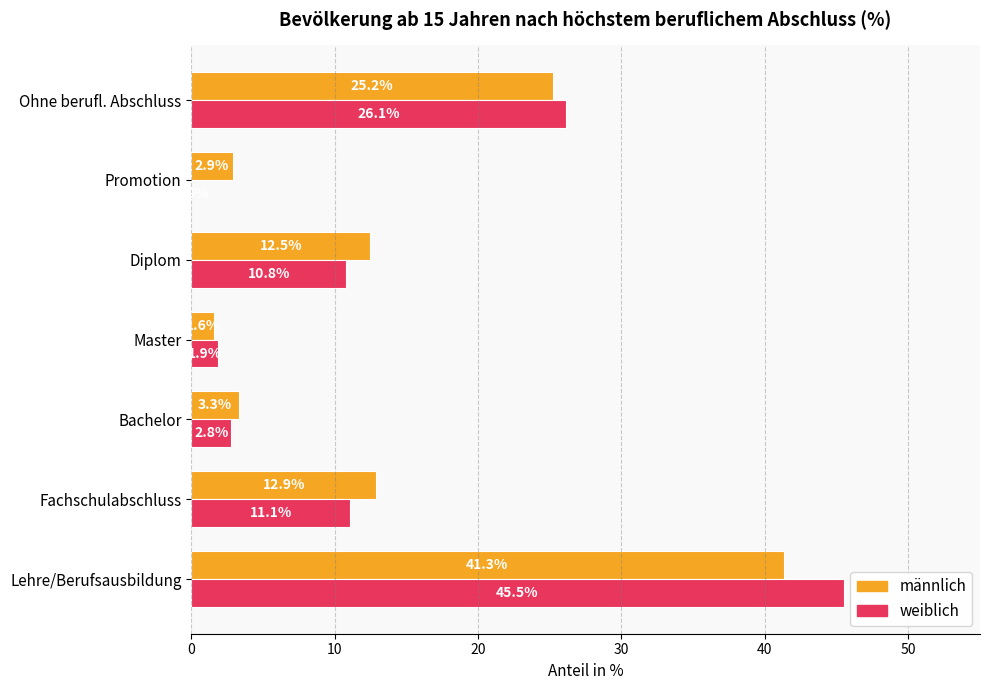

What are all the series names shown in the legend?

männlich, weiblich